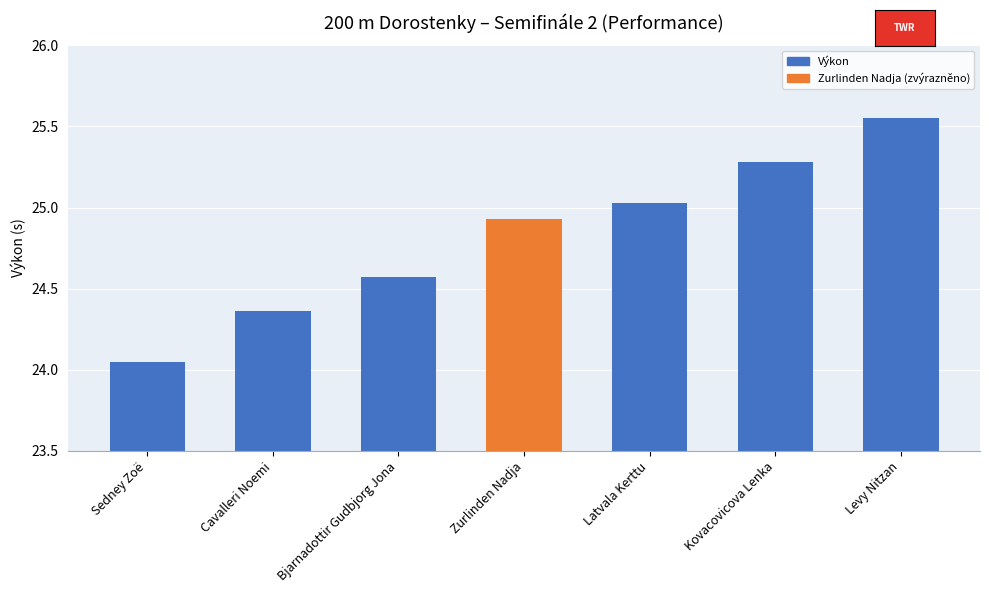

What is the label of the 1st bar from the left?

Sedney Zoë